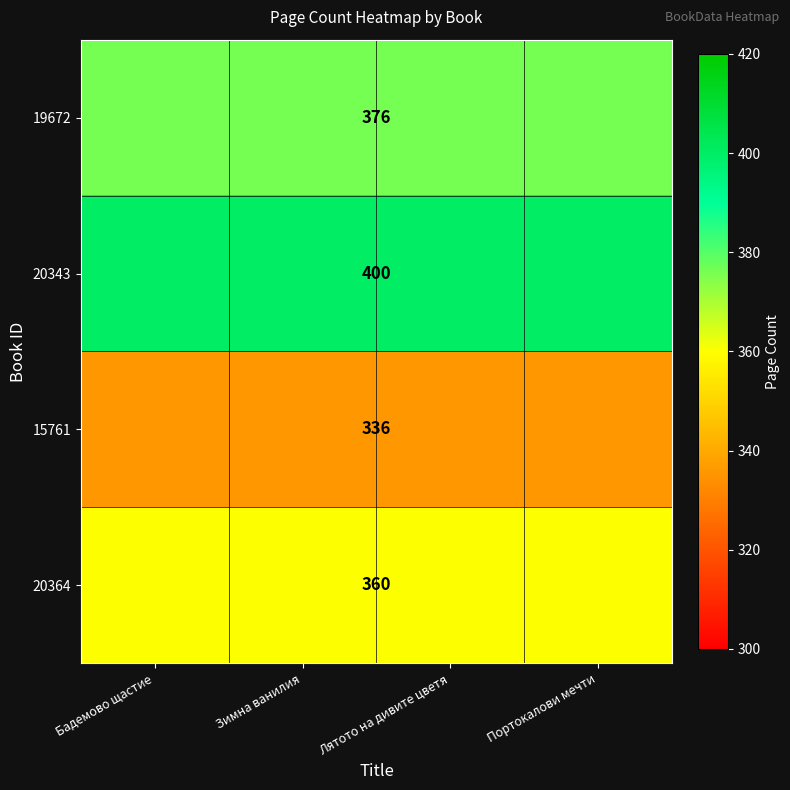

What is the total value across all series at Зимна ванилия?

1472